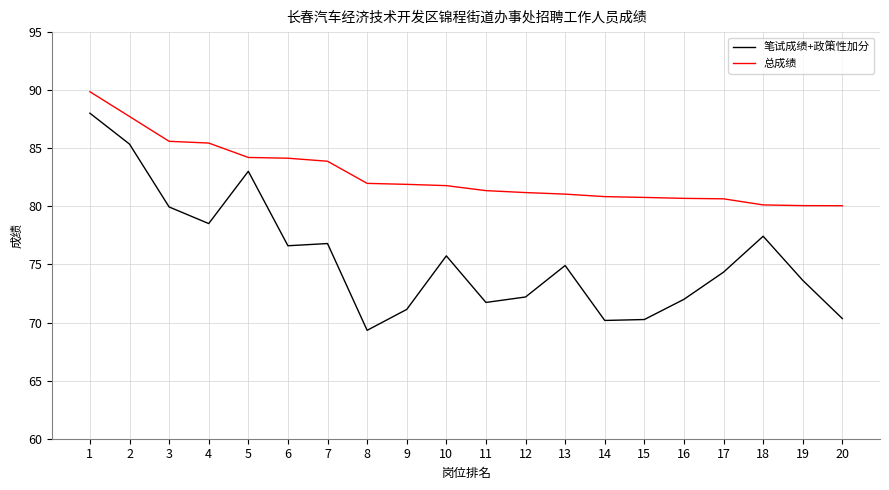

What is the maximum value shown in the chart?

89.9